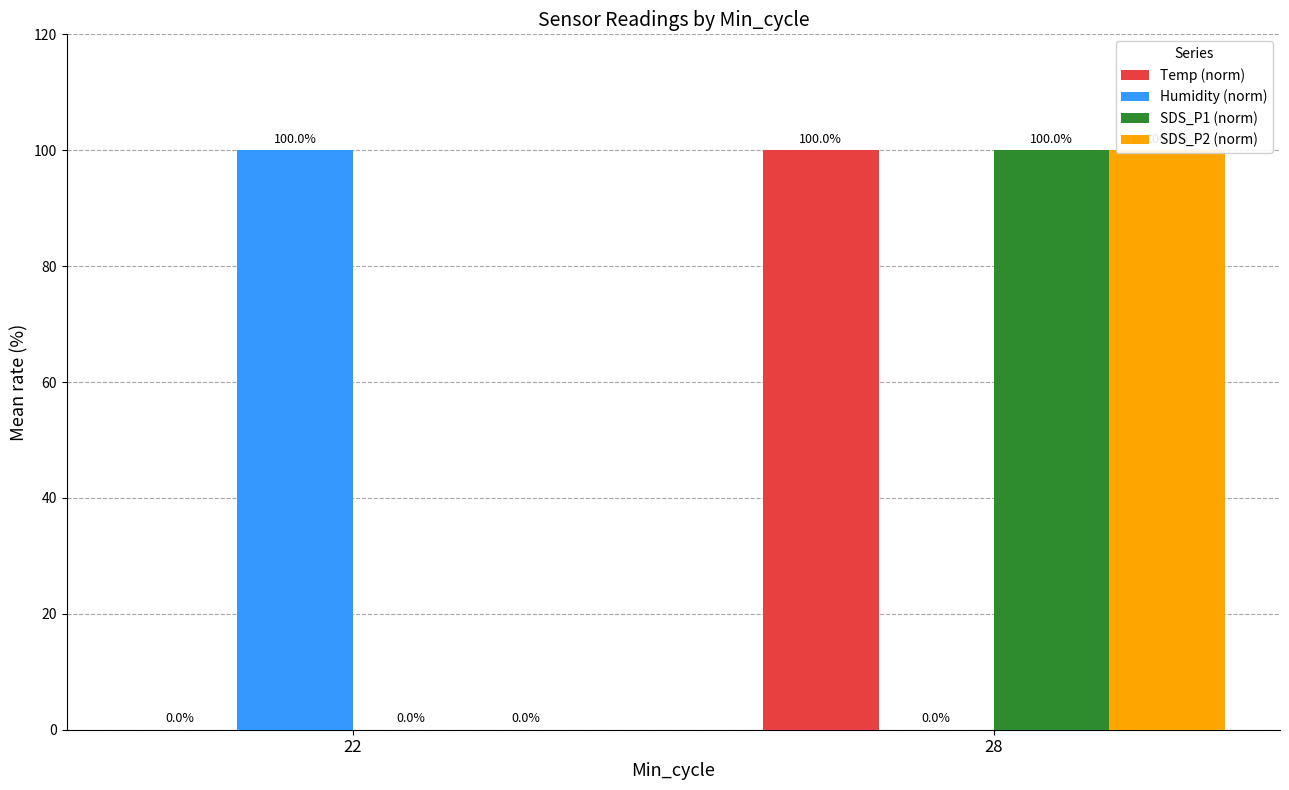

Reading left to right, list all the values displayed in this chart.

Temp (norm): 0	100
Humidity (norm): 100	0
SDS_P1 (norm): 0	100
SDS_P2 (norm): 0	100